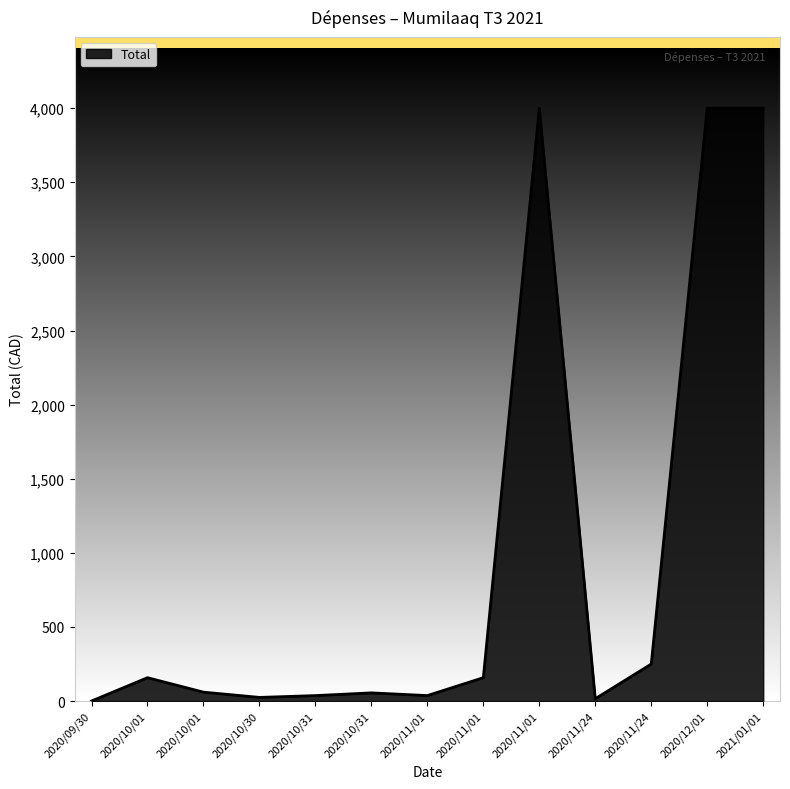

Reading left to right, what are all the values shown in this chart?

0.7	158.0	60.4	25.0	37.2	55.6	37.3	158.0	4000.0	16.0	250.0	4000.0	4000.0